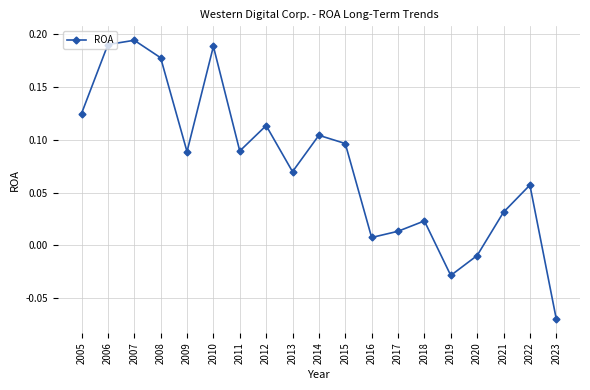

At which label does the data first exceed 0?

2005